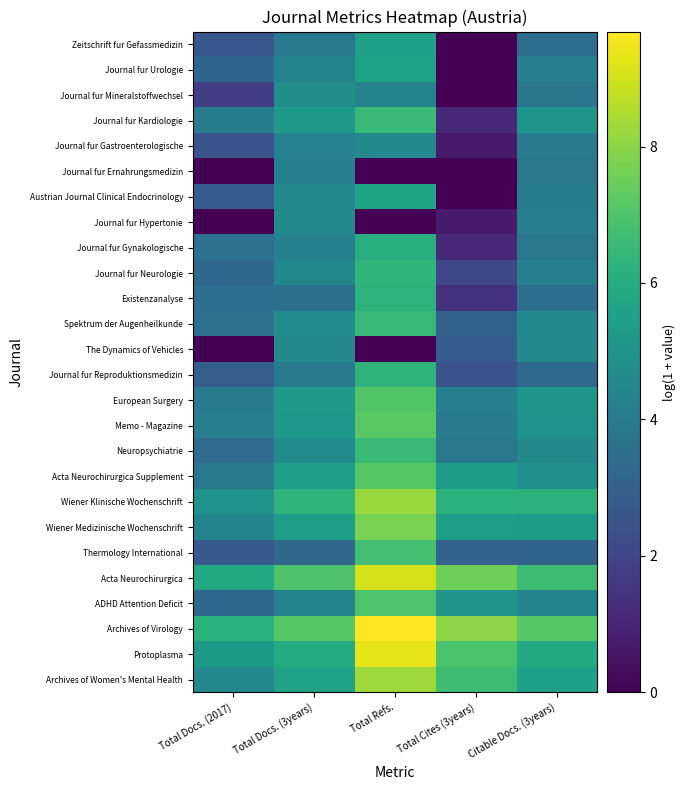

How many distinct data groups are displayed?

26